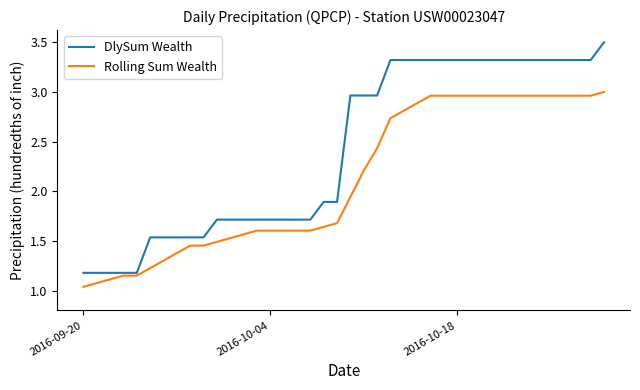

True or false: Rolling Sum Wealth and DlySum Wealth intersect in this chart.

False